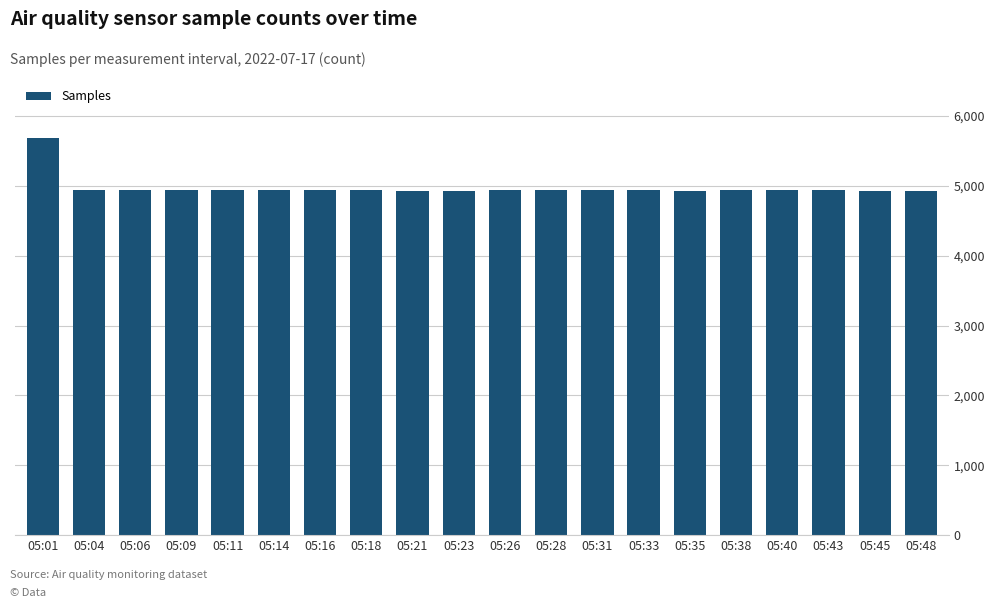

Does the chart contain any negative values?

No